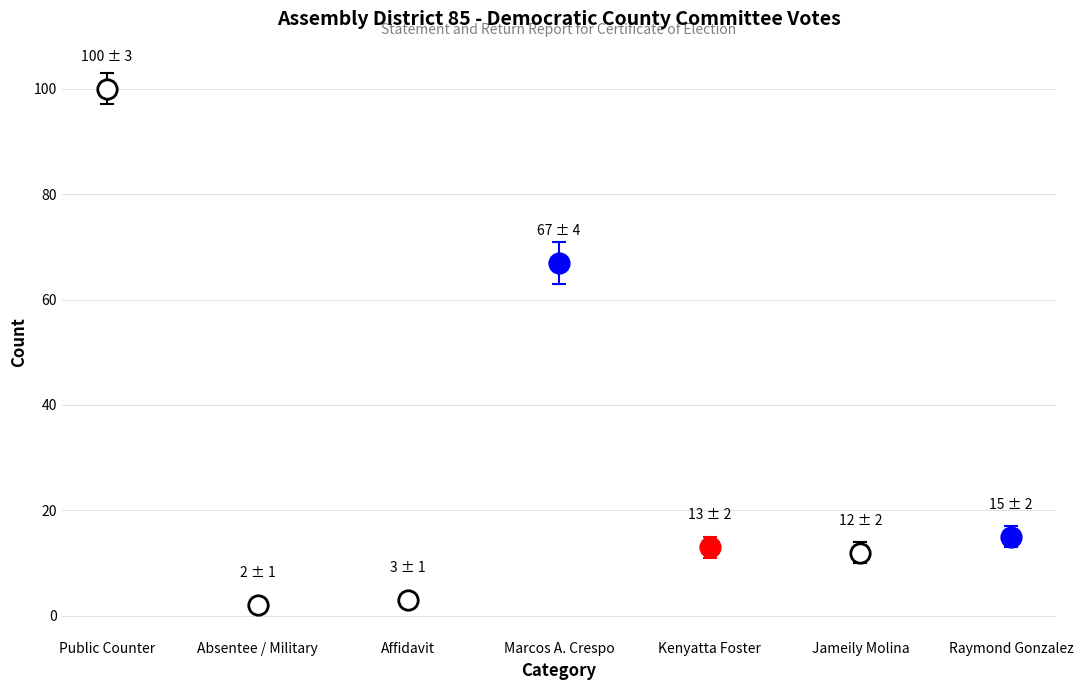

Is it true that the value at Raymond Gonzalez is 15?

True